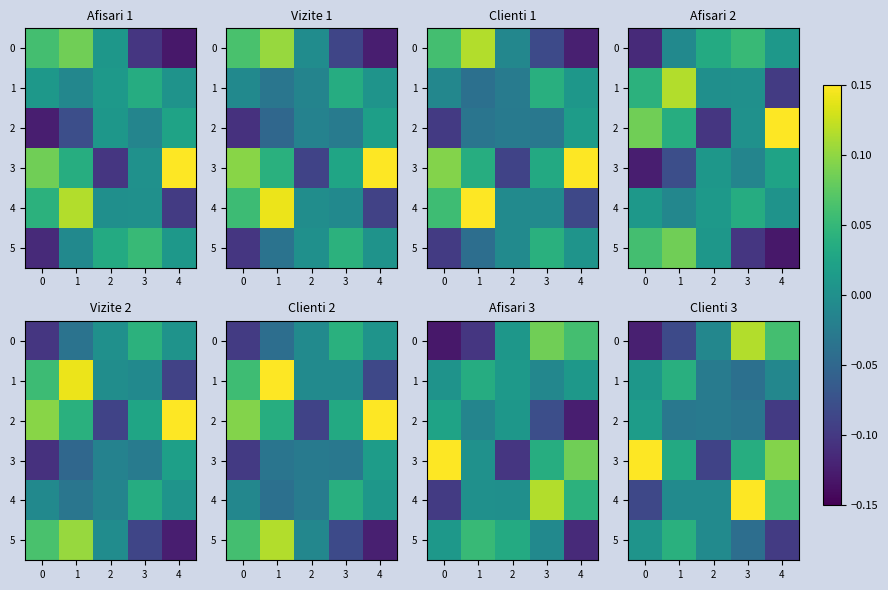

What is the difference between the 4 values at 2 and 4?

0.1